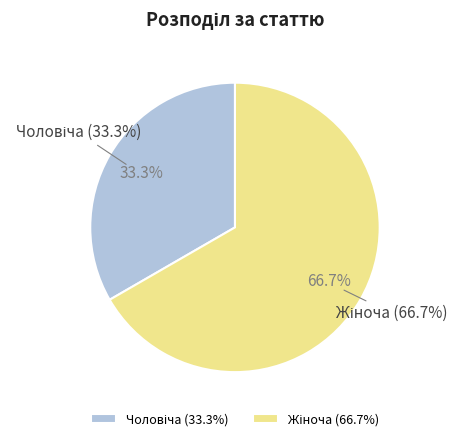

Does any single category account for the majority?

Yes